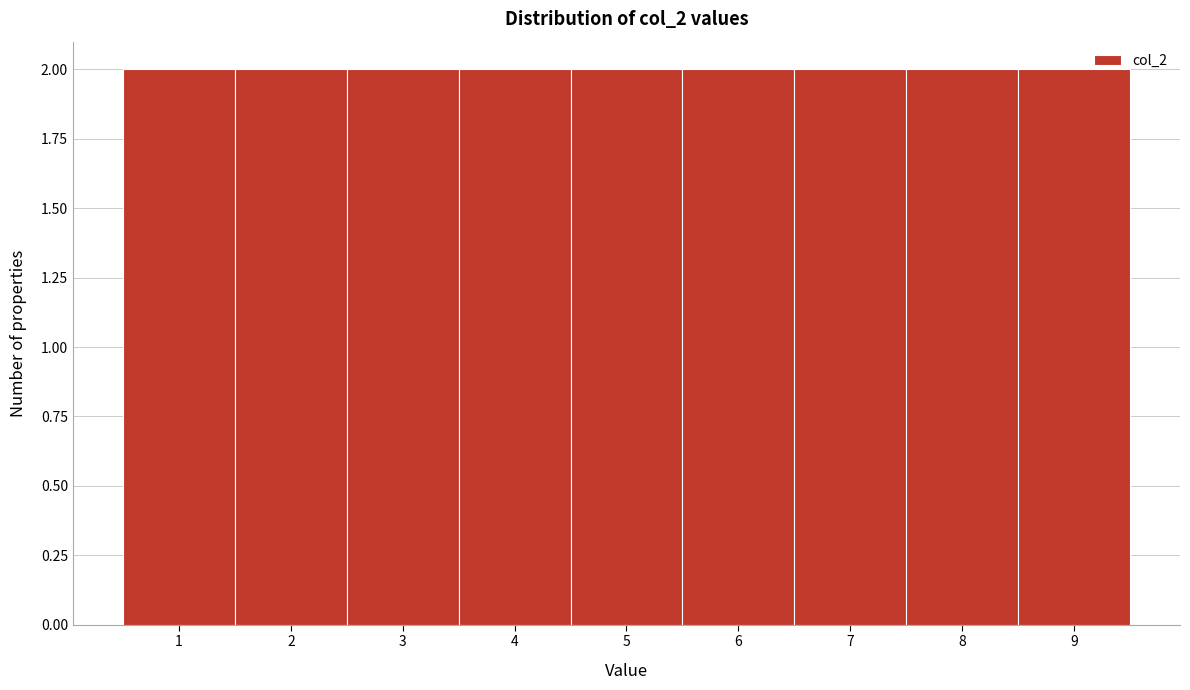

Reading left to right, list every bar in this chart as the range it spans on the x-axis followed by its height. The values are not printed on the chart, so give them approximately, as read against the axis.

0.5 to 1.5: 2
1.5 to 2.5: 2
2.5 to 3.5: 2
3.5 to 4.5: 2
4.5 to 5.5: 2
5.5 to 6.5: 2
6.5 to 7.5: 2
7.5 to 8.5: 2
8.5 to 9.5: 2